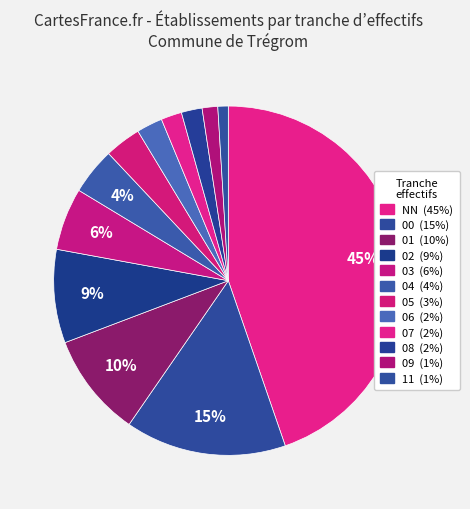

To the nearest percent, what percentage of the pie is 05?

3%